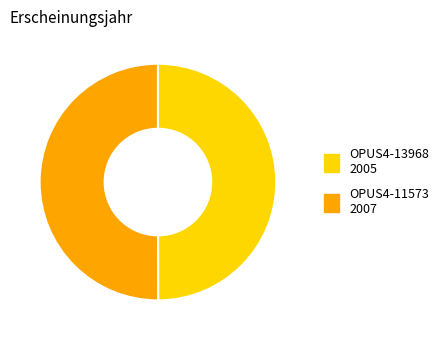

True or false: OPUS4-11573 accounts for 58% of the total.

False